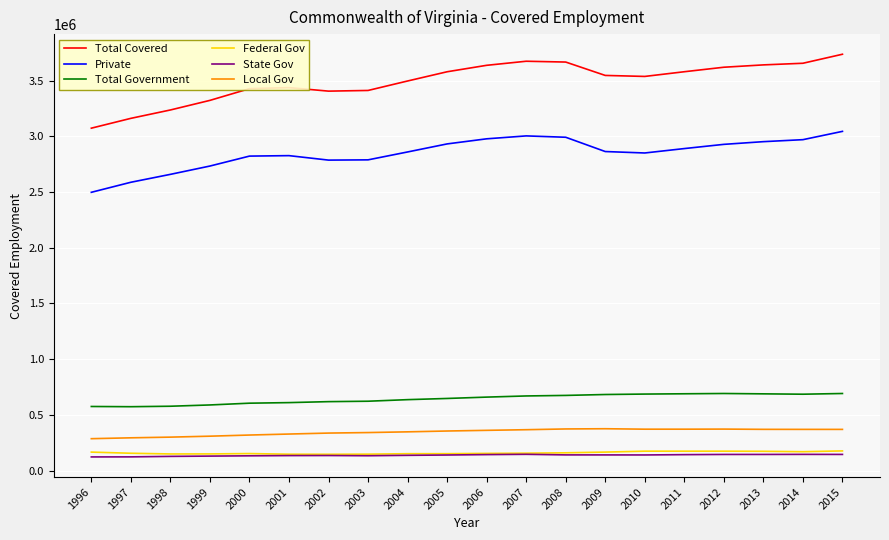

True or false: Total Covered and Private cross at least once.

False